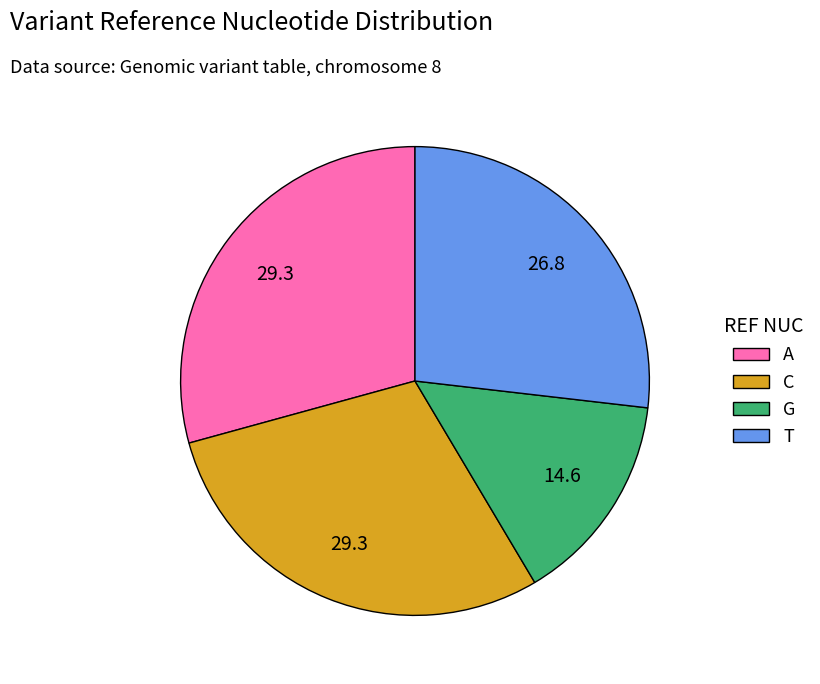

How many slices are in this pie chart?

4